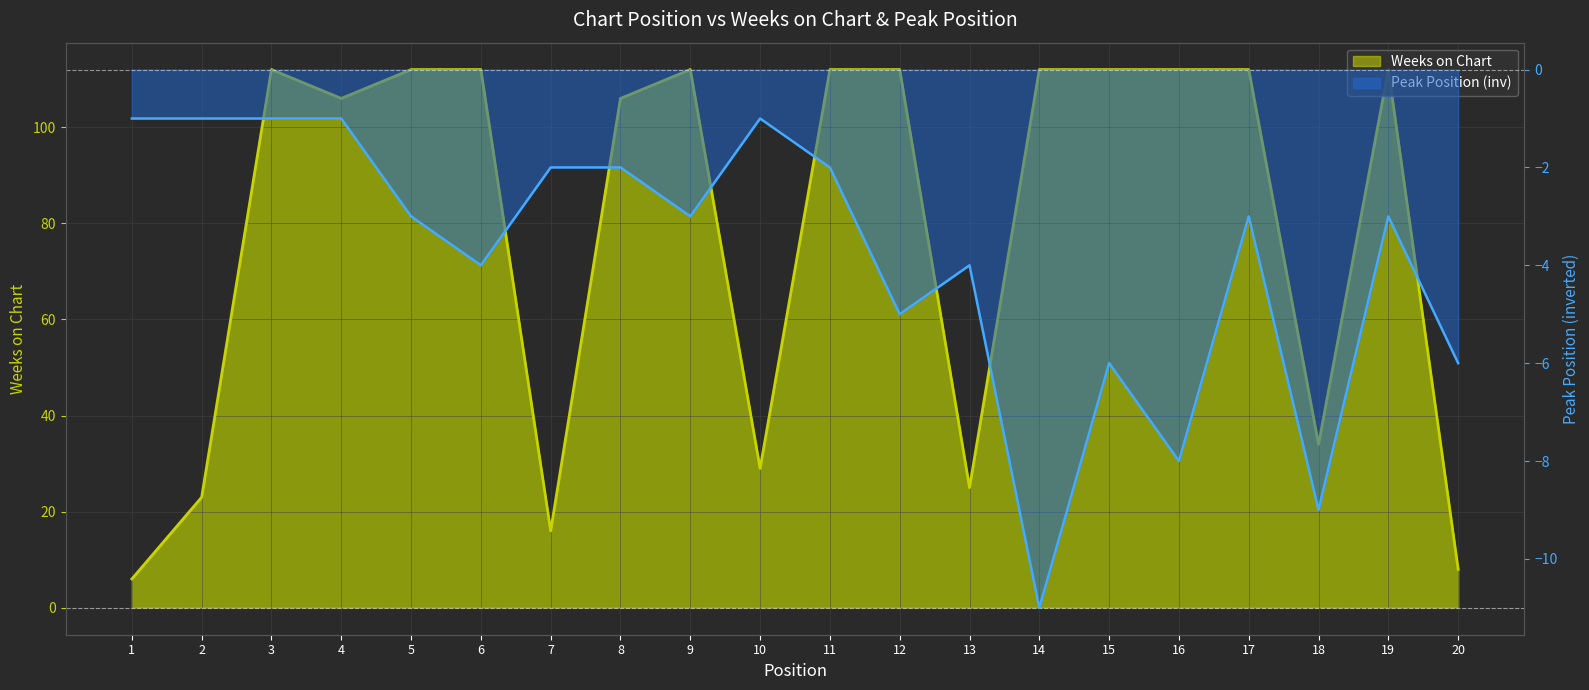

What is the value of the Peak Position point at the 17th from the left?

-3